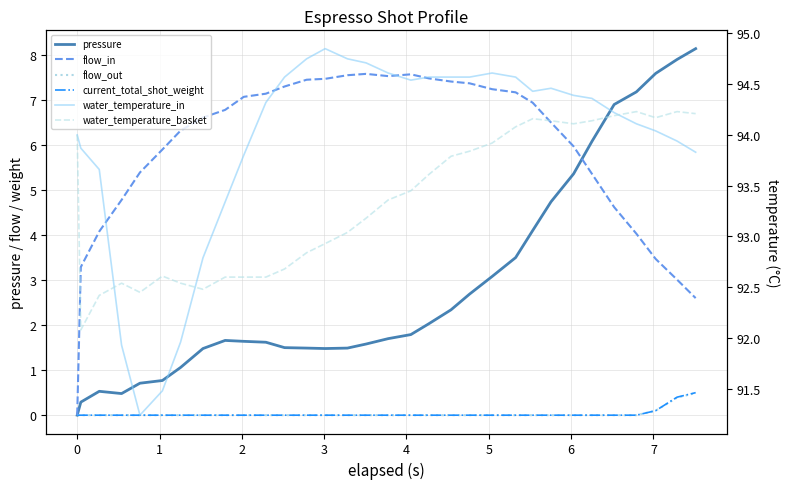

How many values in the water_temperature_in series are below 94?

11